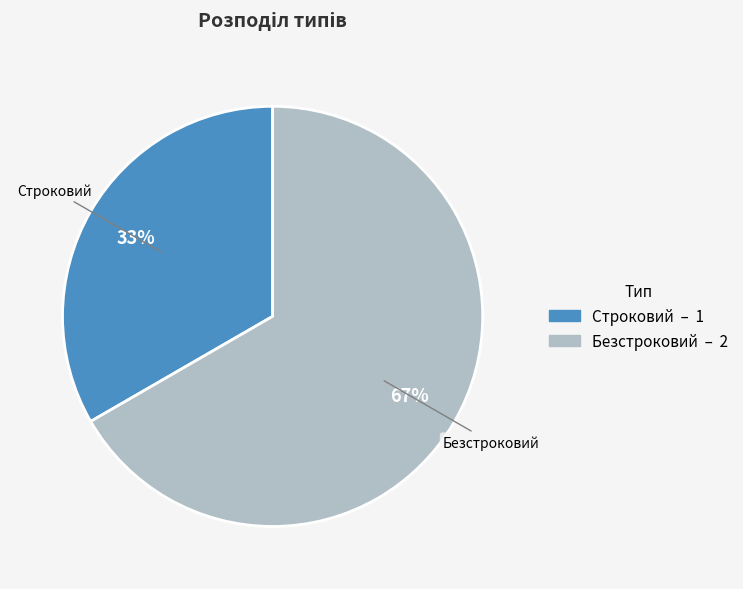

The Строковий slice represents 44% of the pie. True or false?

False